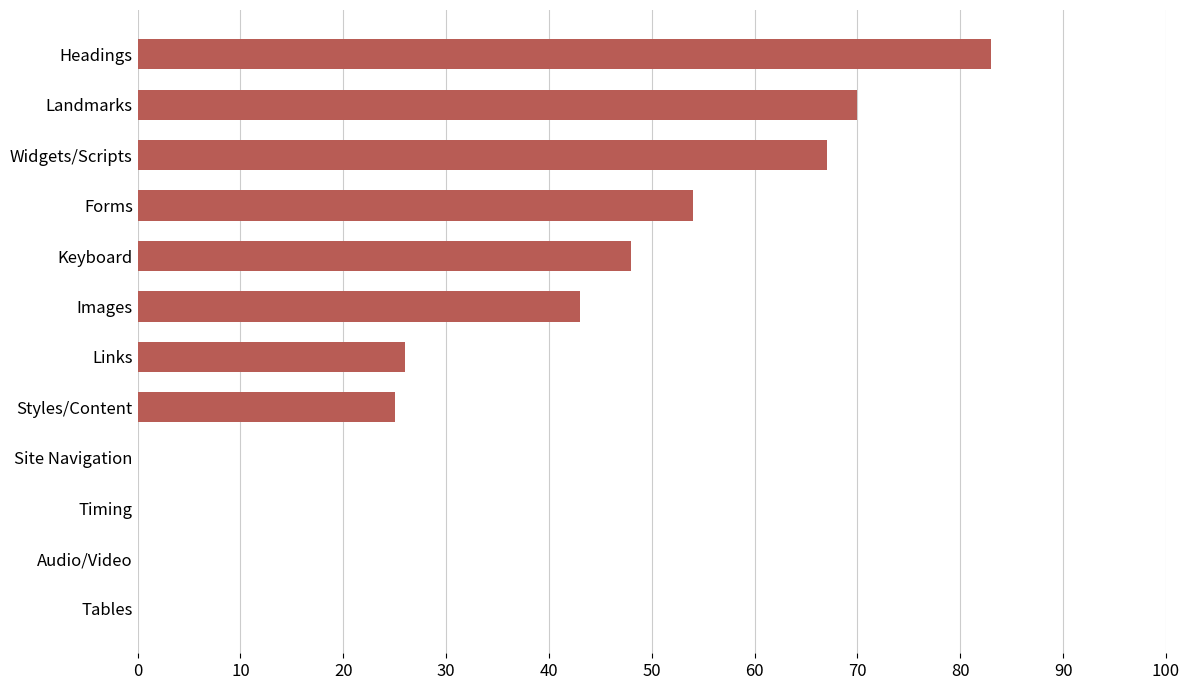

The value at Forms is 84. True or false?

False